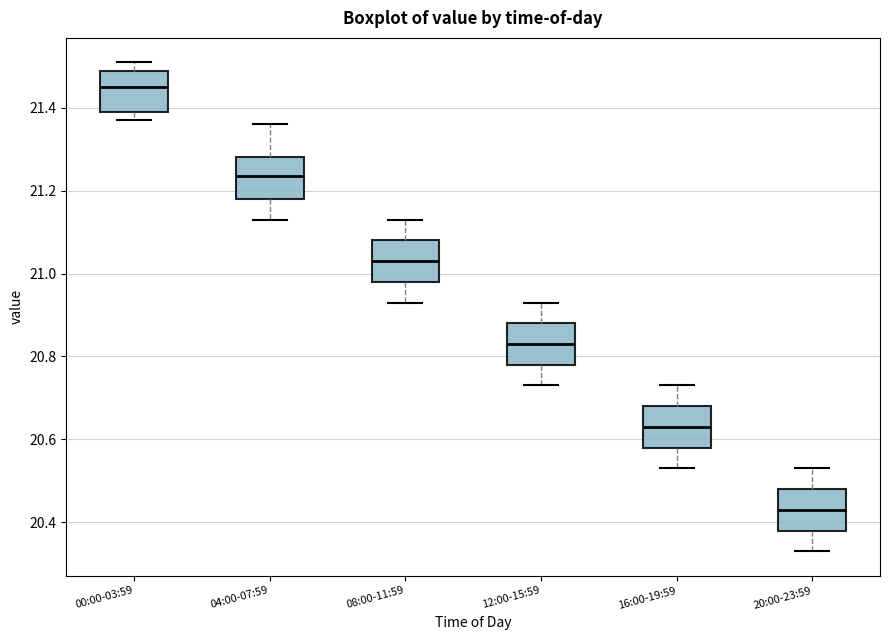

Reading left to right, transcribe this box plot: for each box, give where its median line is, the range the box spans, and where its two whiskers end, as read against the y-axis. The values are not printed on the chart, so give them approximately, as read against the axis.

00:00-03:59: median 21.46, box 21.40 to 21.50, whiskers 21.38 to 21.52
04:00-07:59: median 21.24, box 21.18 to 21.28, whiskers 21.14 to 21.36
08:00-11:59: median 21.04, box 20.98 to 21.08, whiskers 20.94 to 21.14
12:00-15:59: median 20.84, box 20.78 to 20.88, whiskers 20.74 to 20.94
16:00-19:59: median 20.64, box 20.58 to 20.68, whiskers 20.54 to 20.74
20:00-23:59: median 20.44, box 20.38 to 20.48, whiskers 20.34 to 20.54